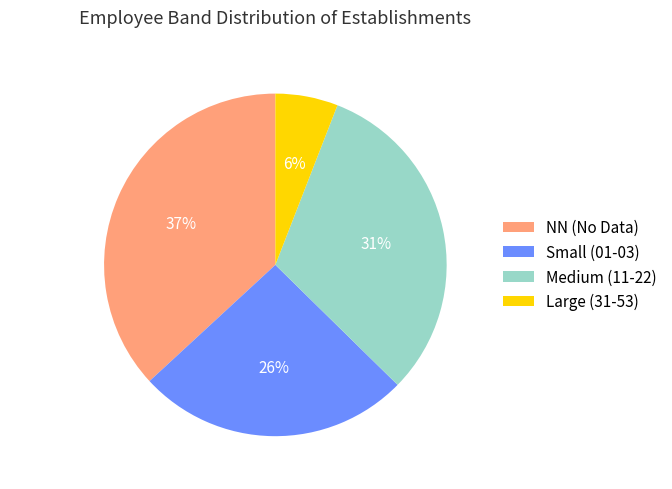

Is it true that Large (31-53) is 1% of the pie?

False